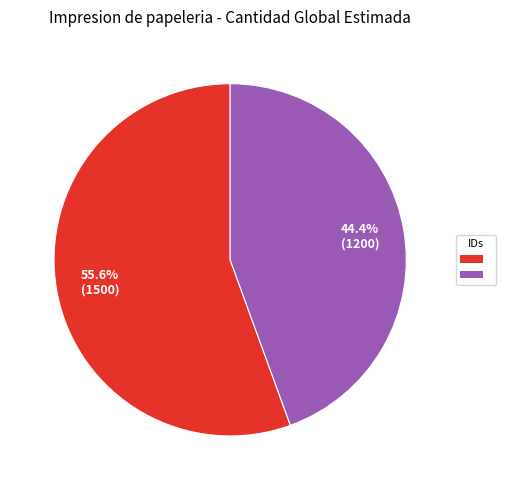

Is there a majority slice in this chart?

Yes